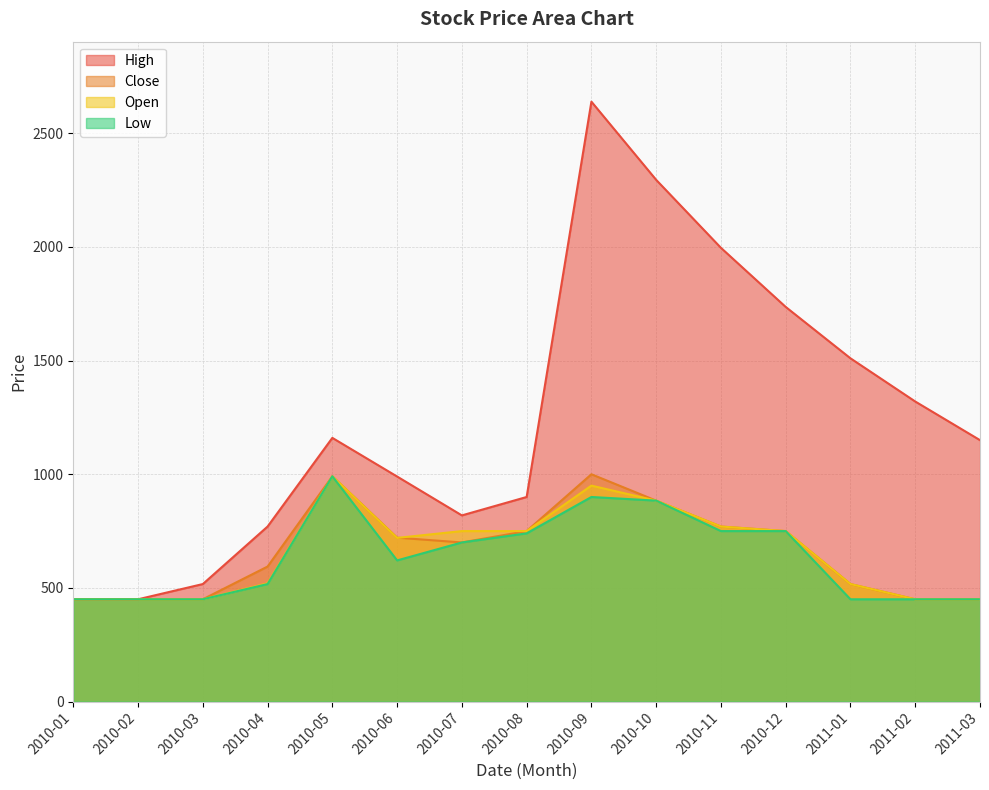

True or false: High and Low intersect in this chart.

False